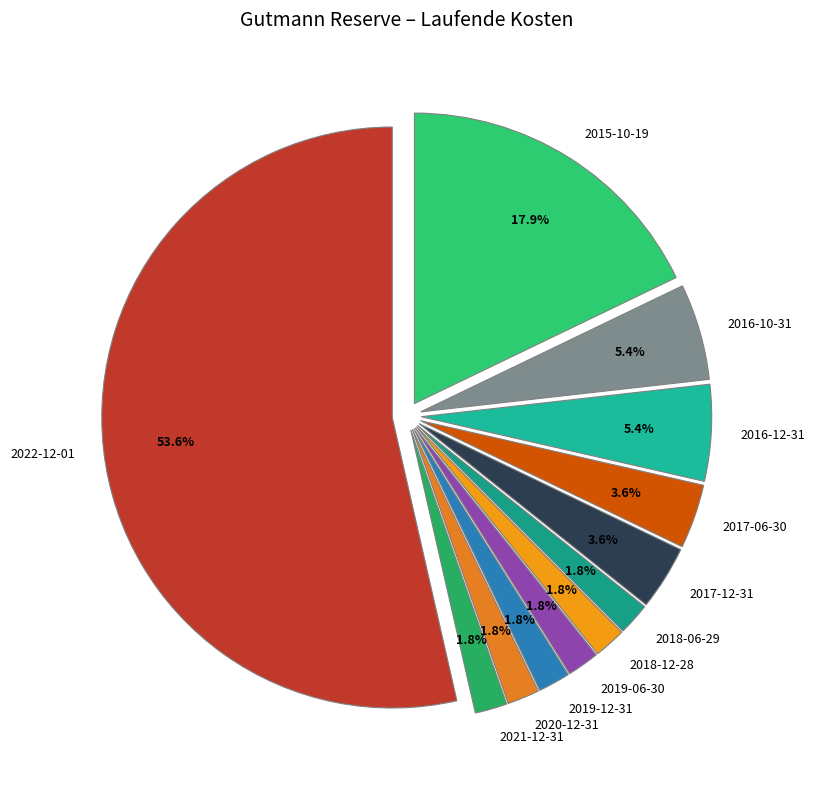

The 2022-12-01 slice represents 65% of the pie. True or false?

False